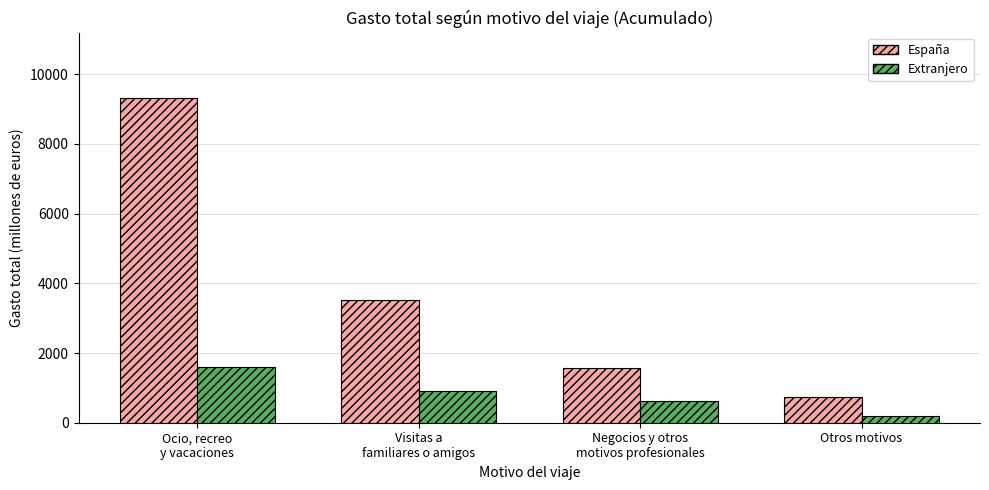

Which category has the lowest value in the Extranjero series?

Otros motivos